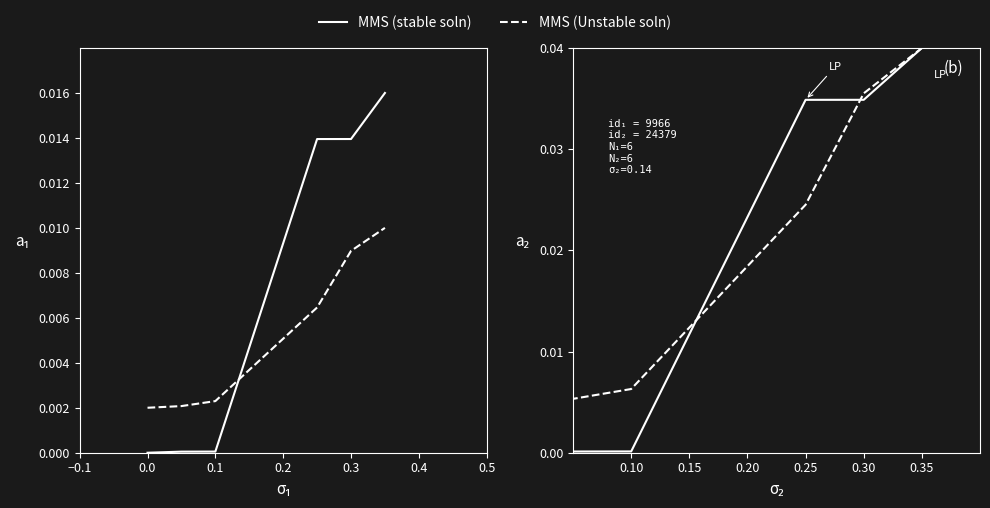

Is this an area chart (filled region under the line)?

No